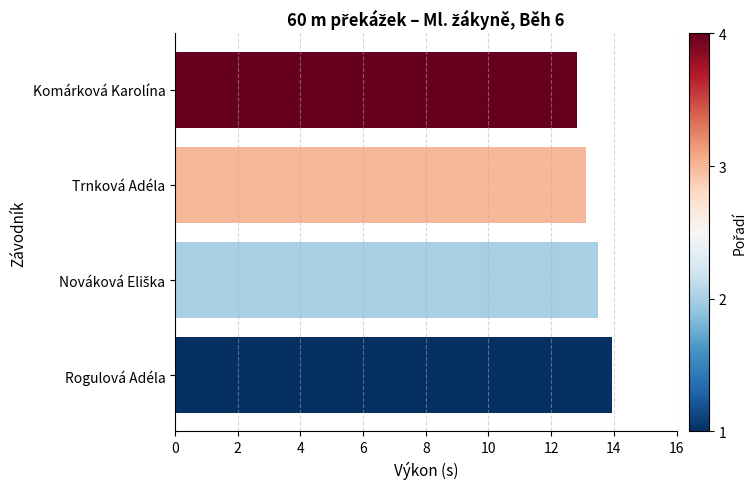

How many data points are above 13?

3